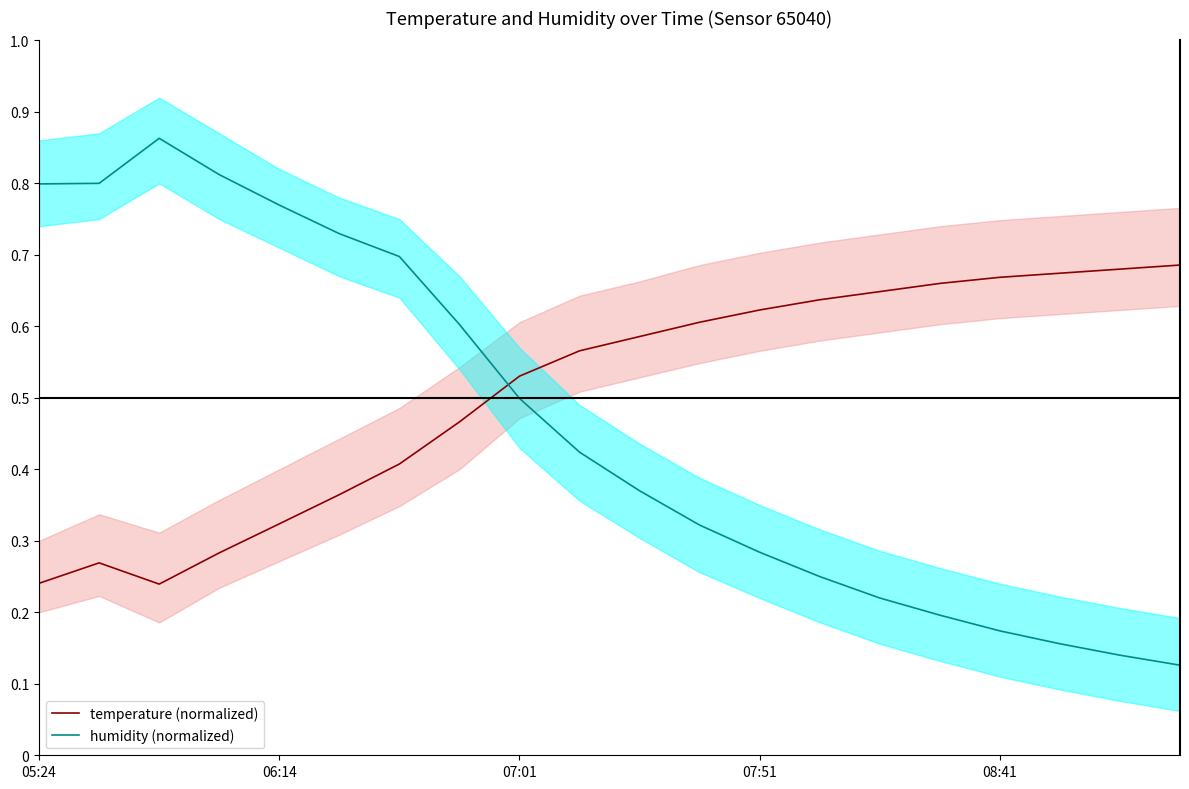

List the series in order of their peak value, lowest first.

temperature (normalized), humidity (normalized)